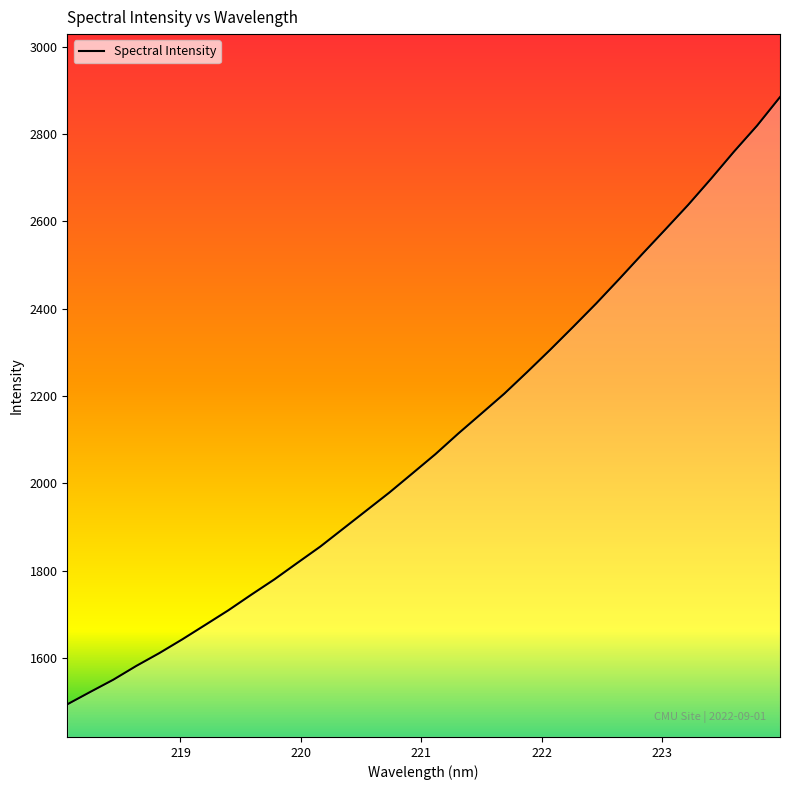

What is the difference between the maximum and minimum values?

1390.4